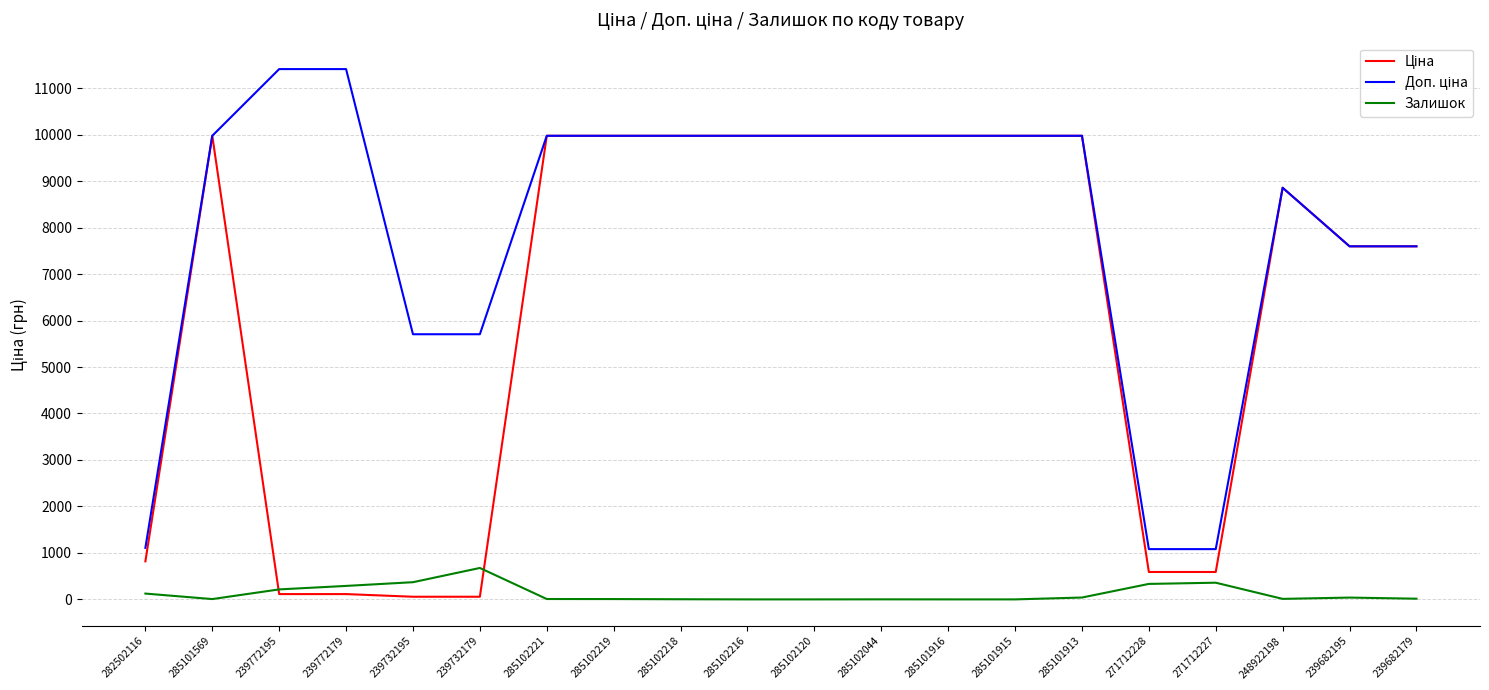

What is the spread (max minus min) of values at 285102216?

9975.0